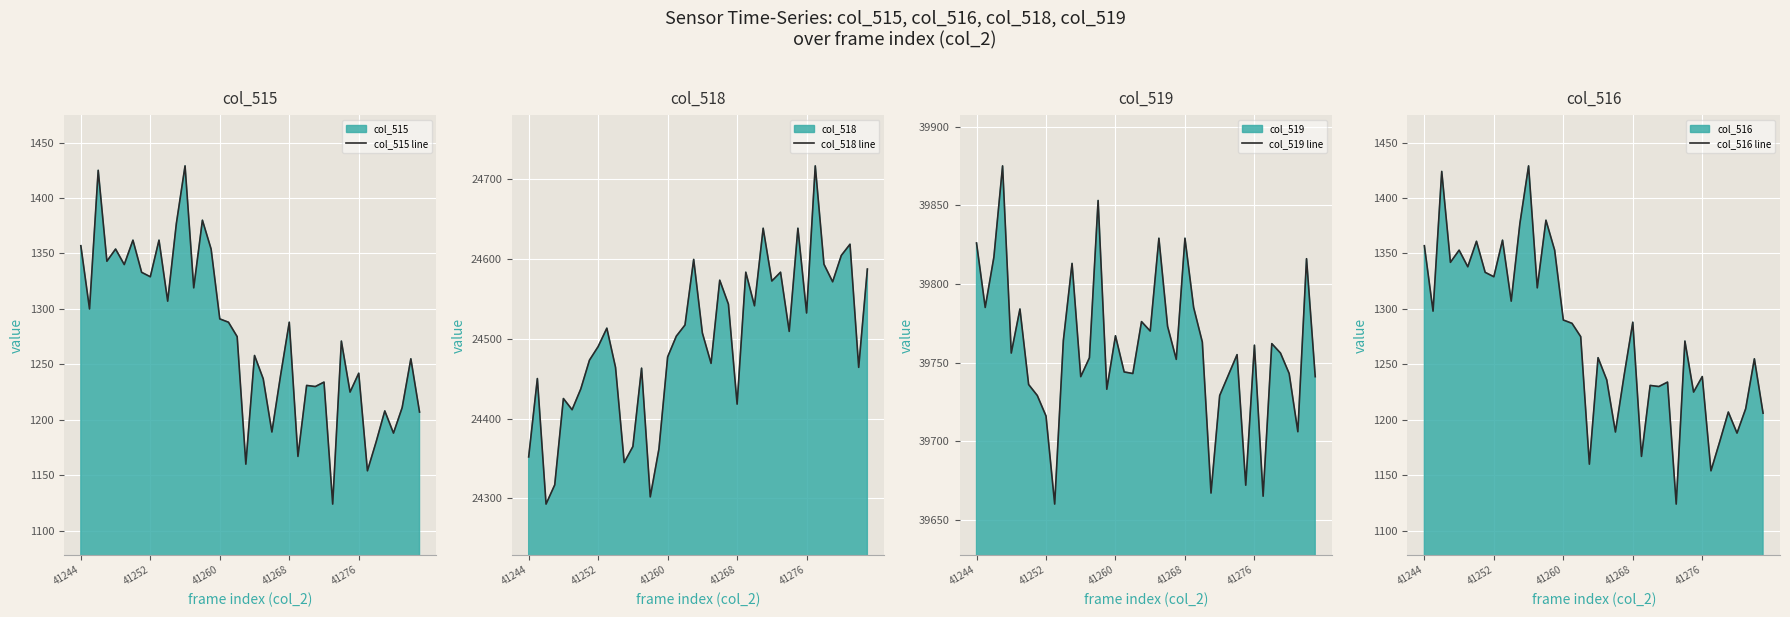

What is the difference between the highest and lowest values at 30?

38484